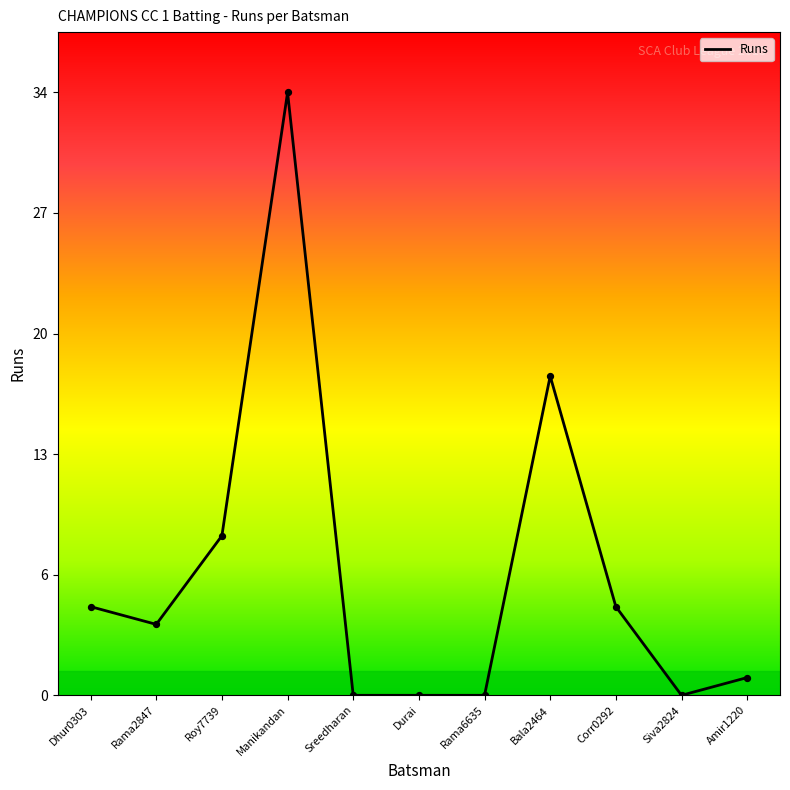

Between Manikandan and Rama6635, which is larger?

Manikandan